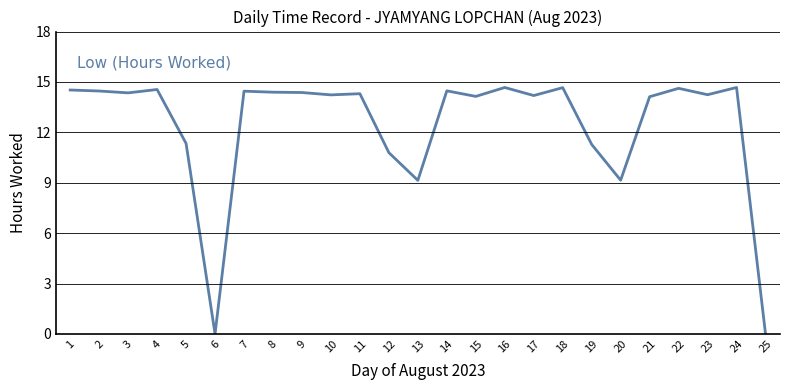

What is the change in value from 1 to 20?

-5.4